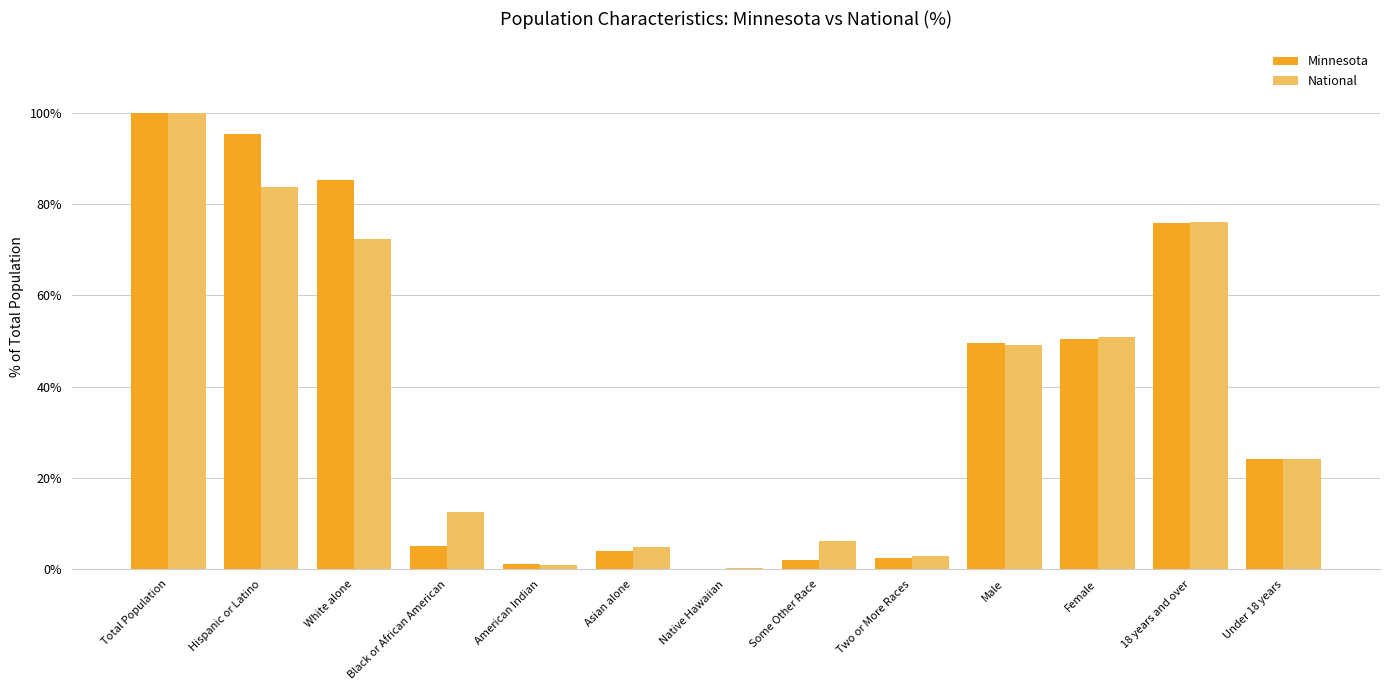

What is the sum of all Minnesota values?

495.3